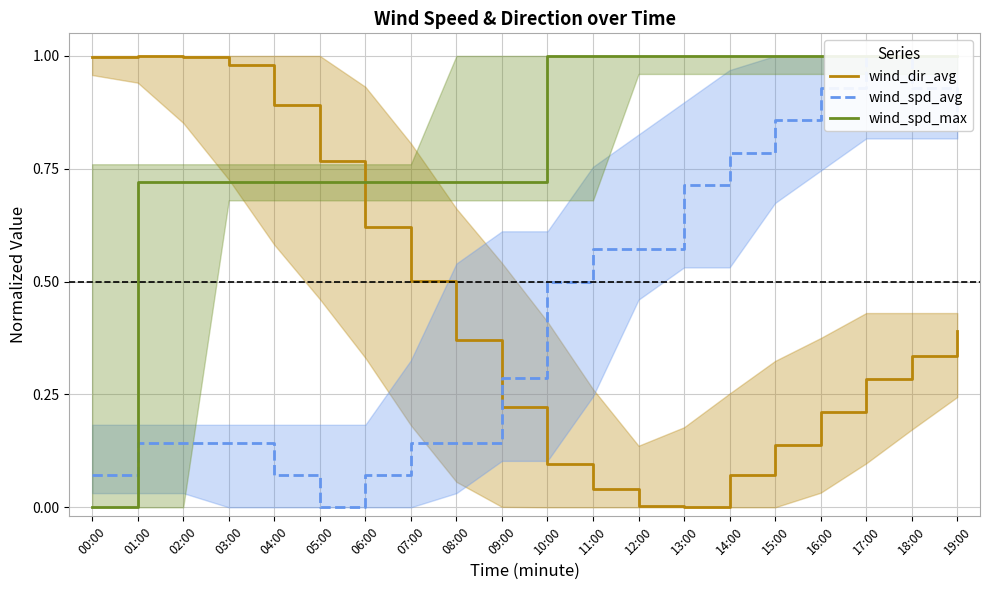

At how many categories does at least one series exceed 0?

20